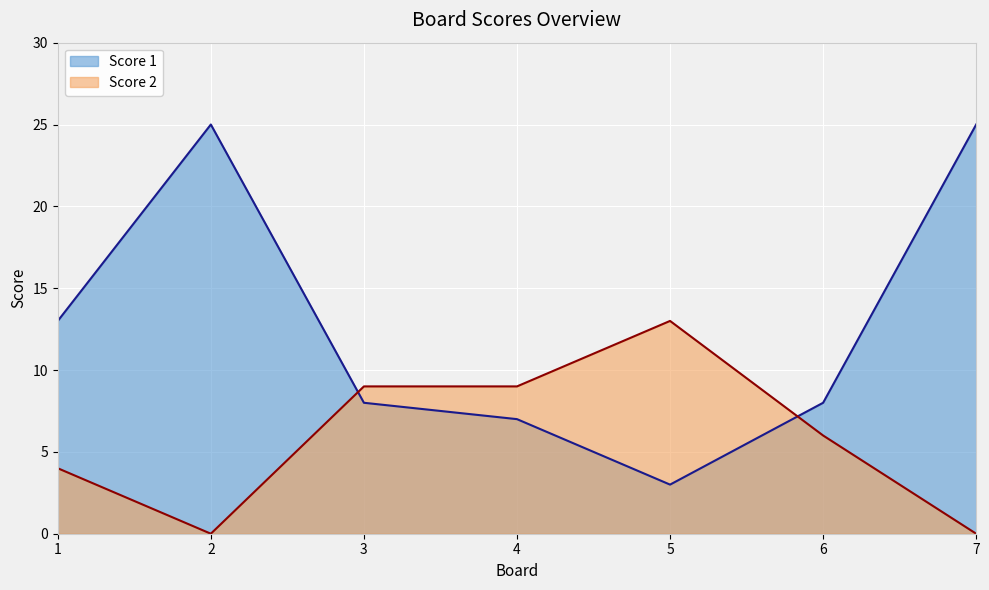

List the series in order of their peak value, lowest first.

Score 2, Score 1